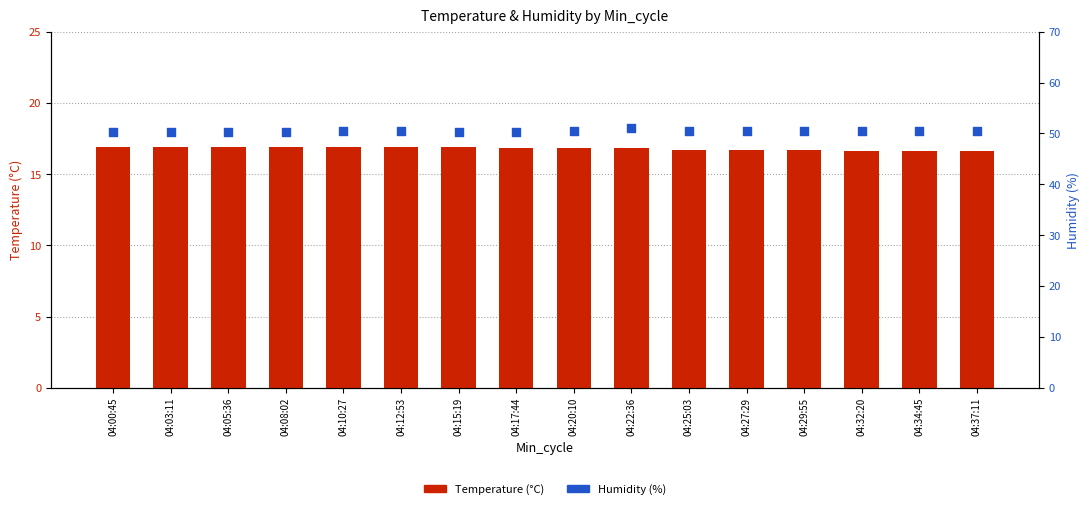

At how many categories does at least one series exceed 23?

16